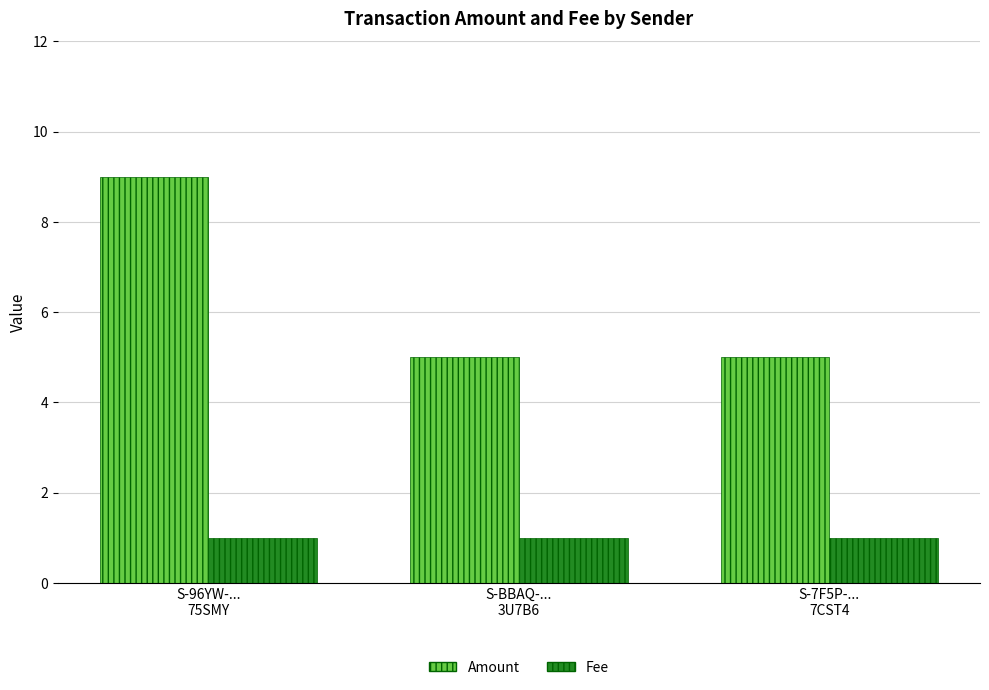

Between S-96YW-...
75SMY and S-BBAQ-...
3U7B6, which series saw the biggest shift?

Amount